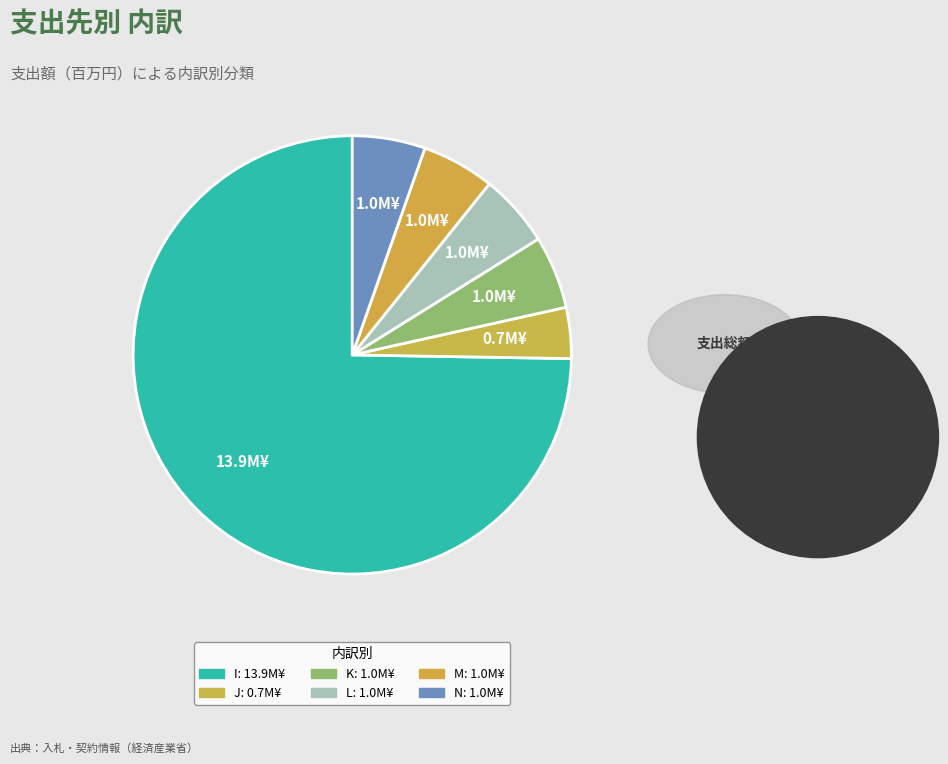

What percentage is the K slice, to the nearest percent?

5%